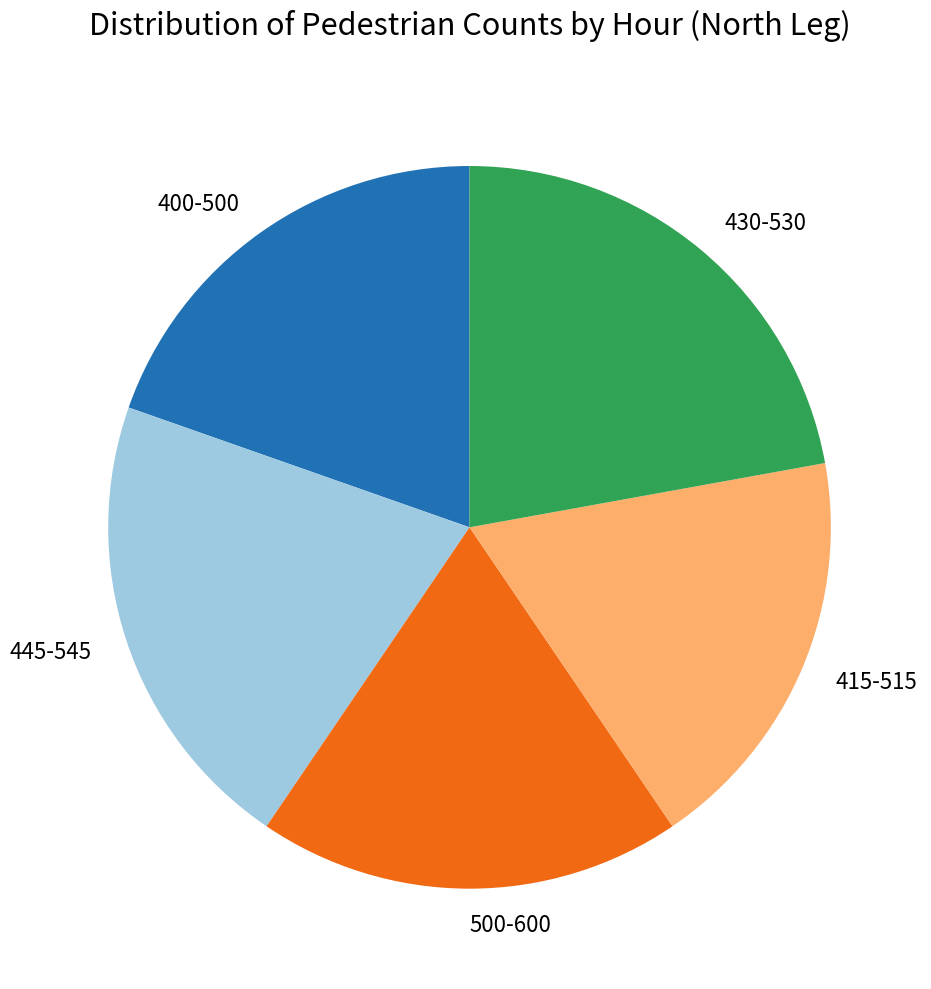

How many segments does this pie chart have?

5